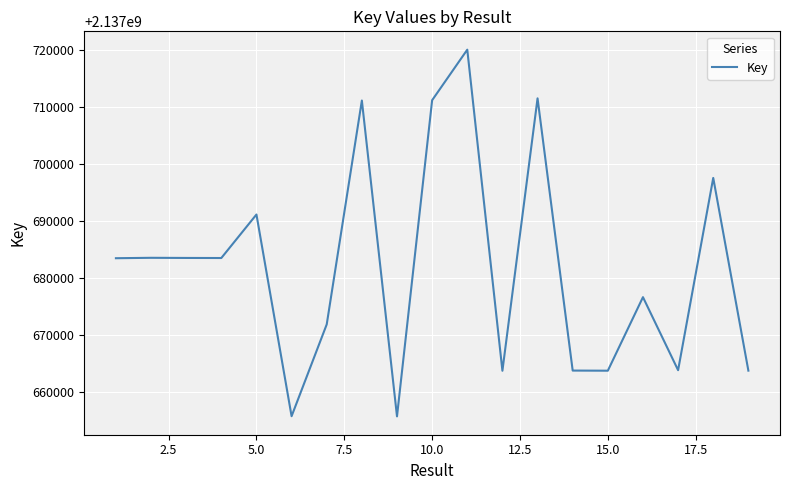

What is the difference between the maximum and minimum values?

64351